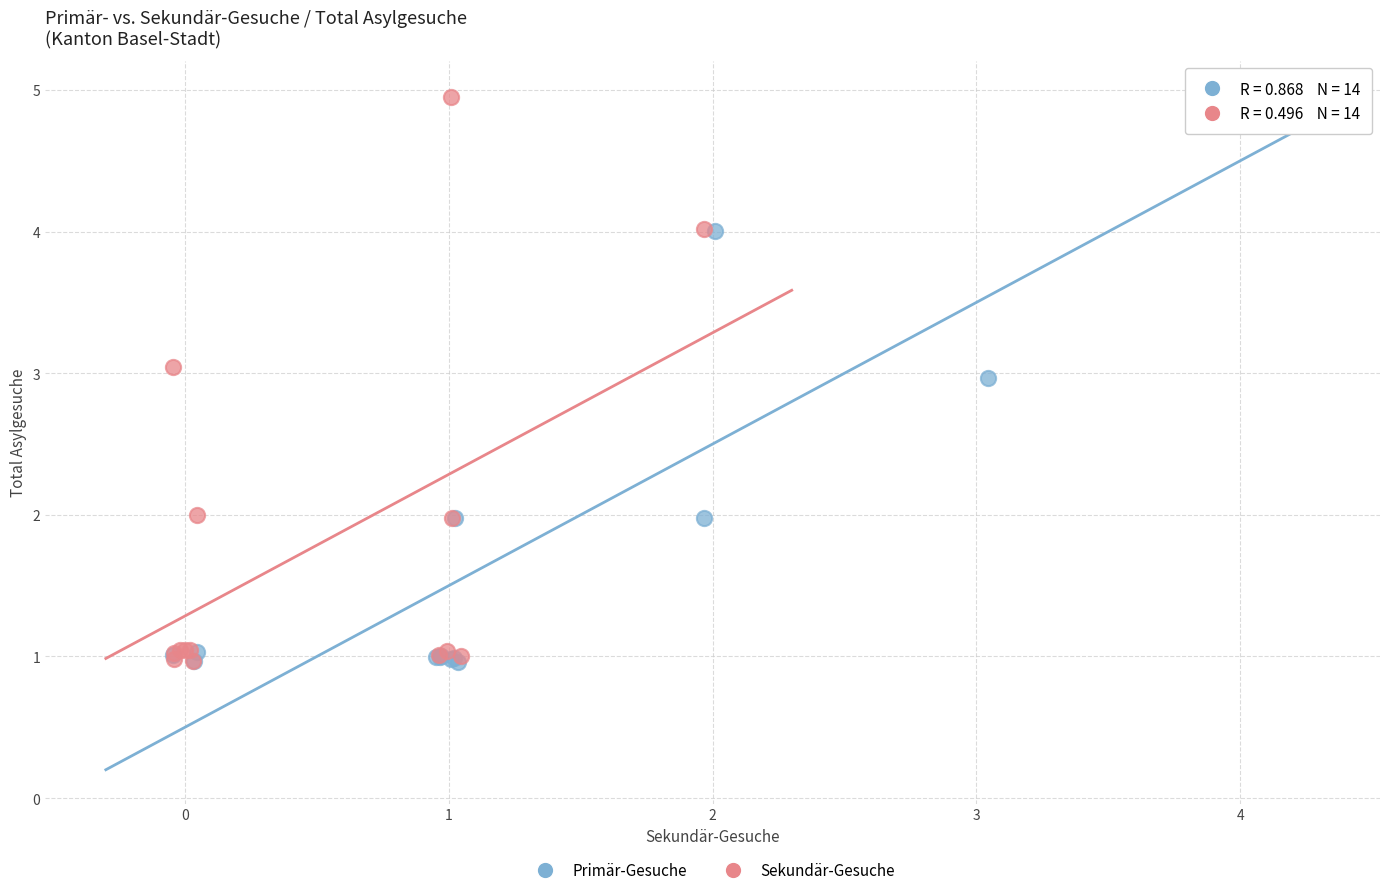

What are all the series names shown in the legend?

Primär-Gesuche, Sekundär-Gesuche